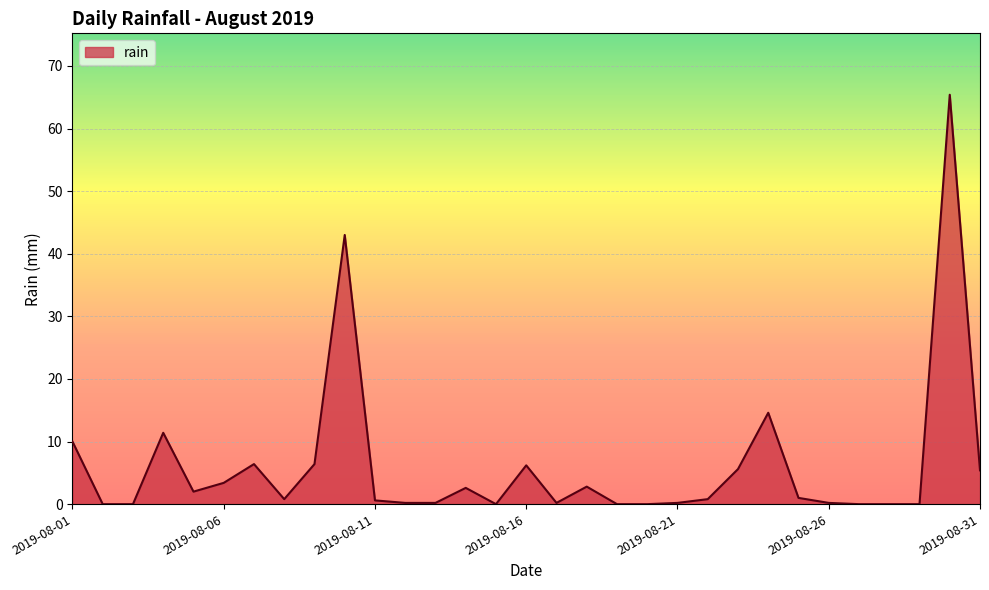

What is the greatest value displayed?

65.4